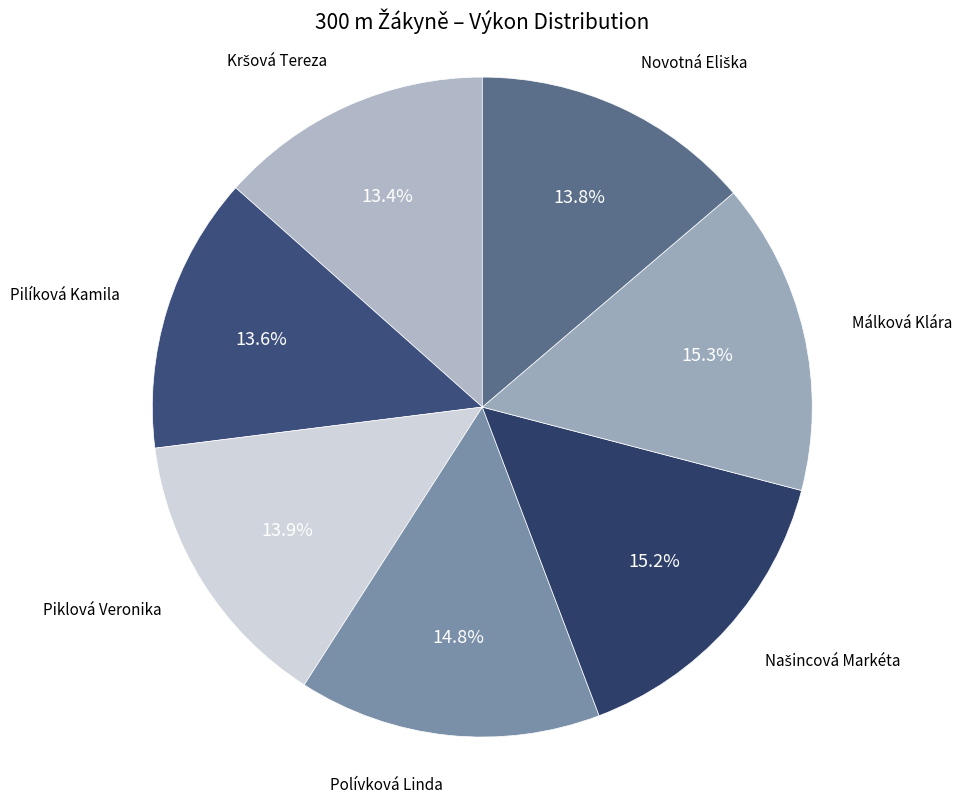

How many slices are in this pie chart?

7